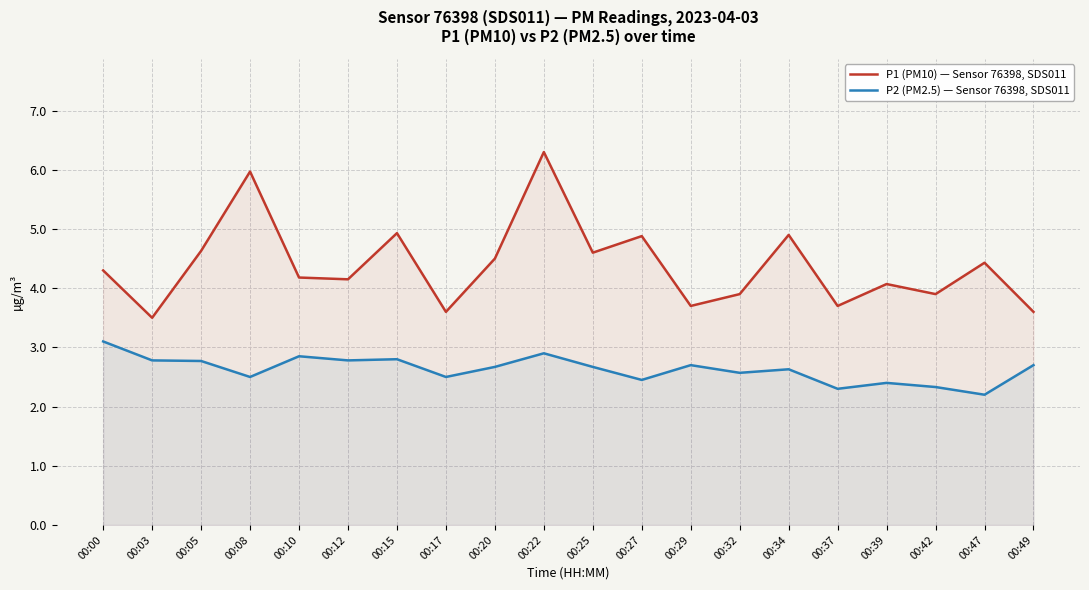

At which label does P1 (PM10) — Sensor 76398, SDS011 reach its minimum?

00:03